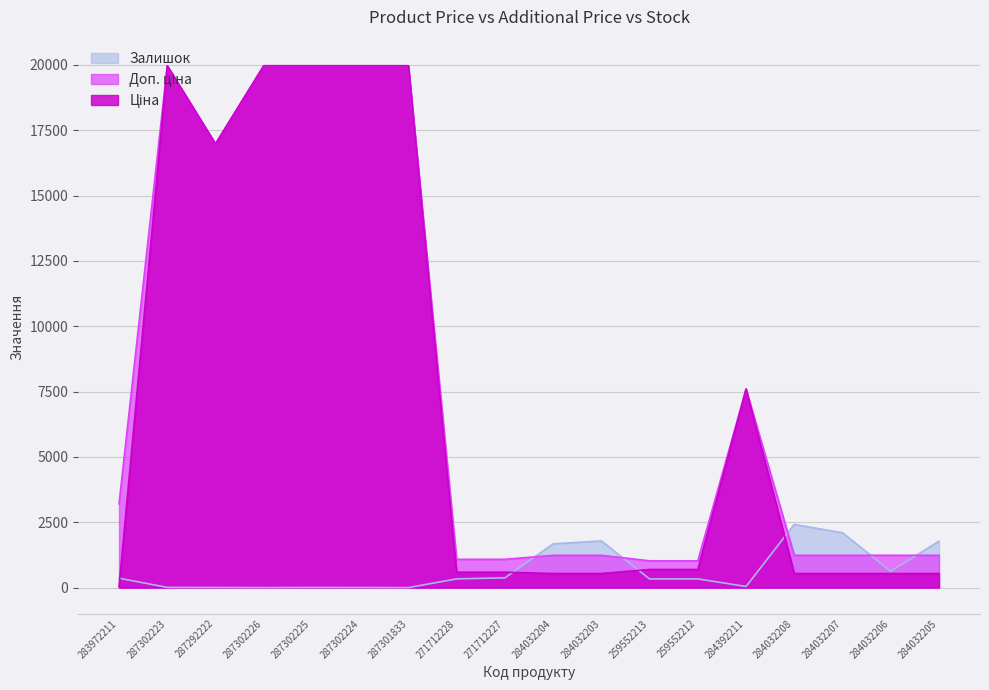

What is the value of the Залишок point at the 11th from the left?

1786.0